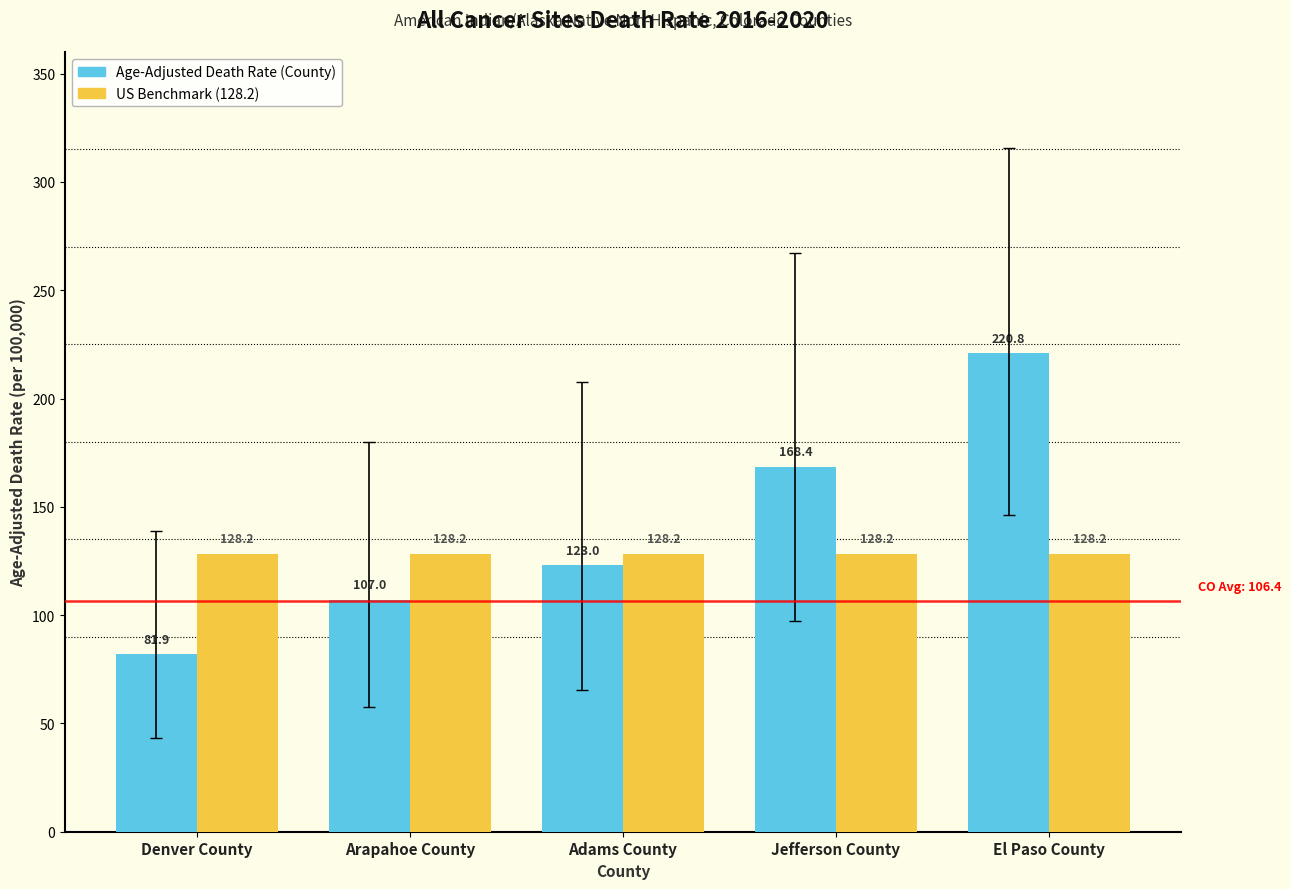

What is the total value across all series at El Paso County?

349.0